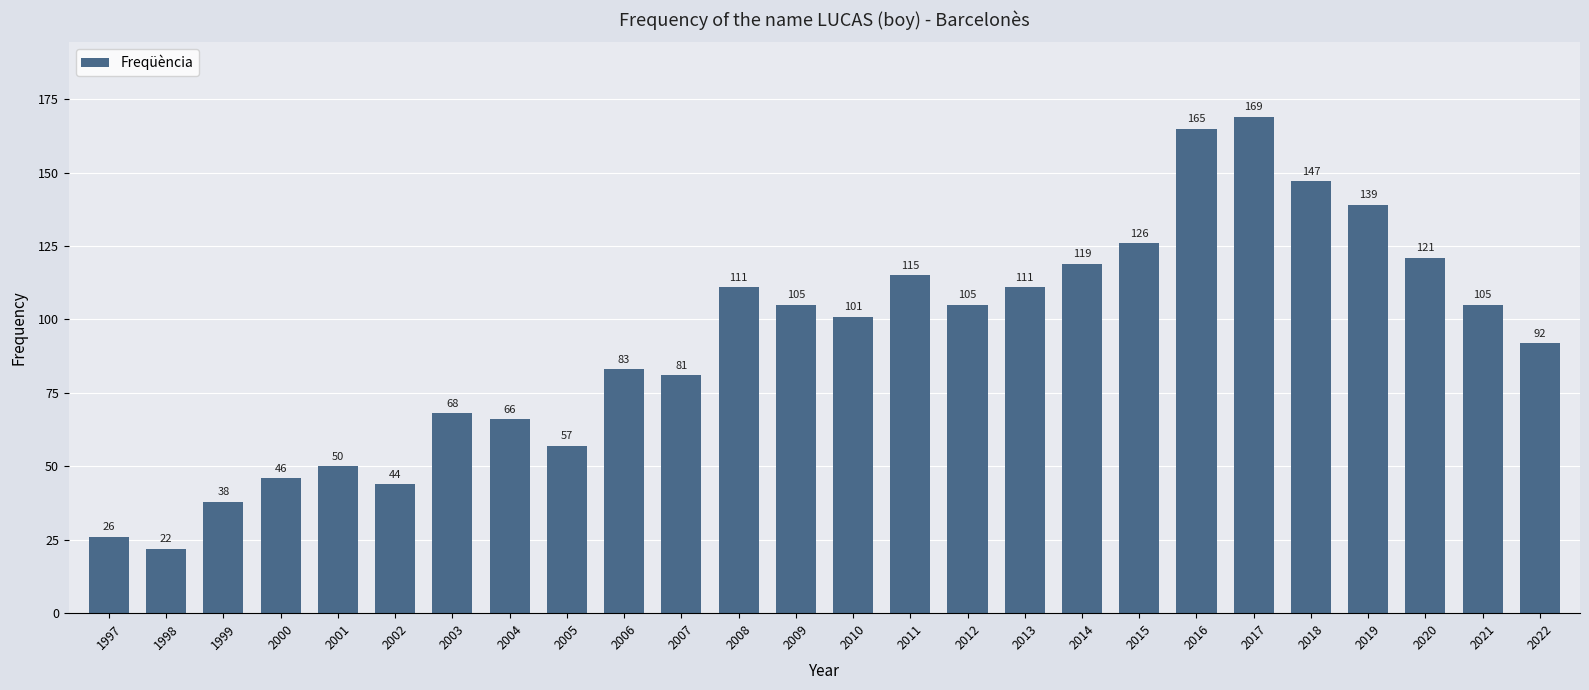

Which category has the lowest value across all series?

1998